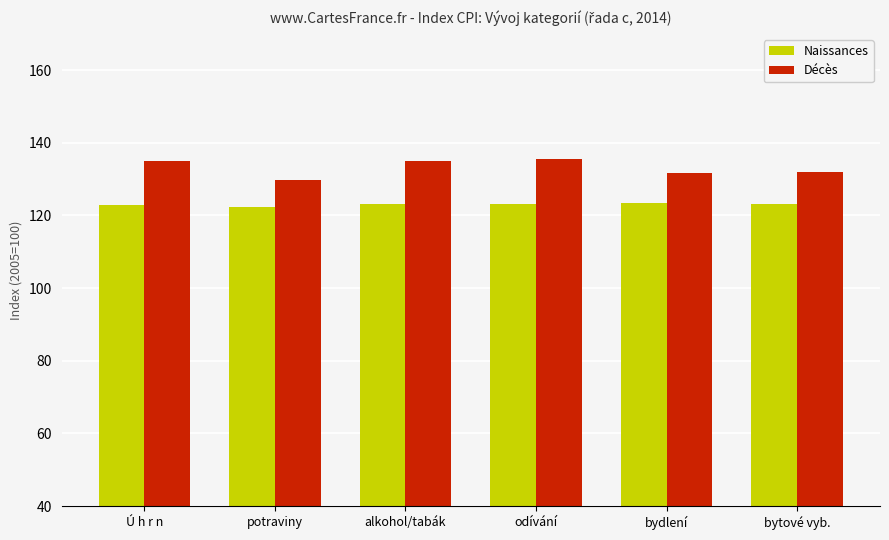

How many values in the Décès series are below 134?

3